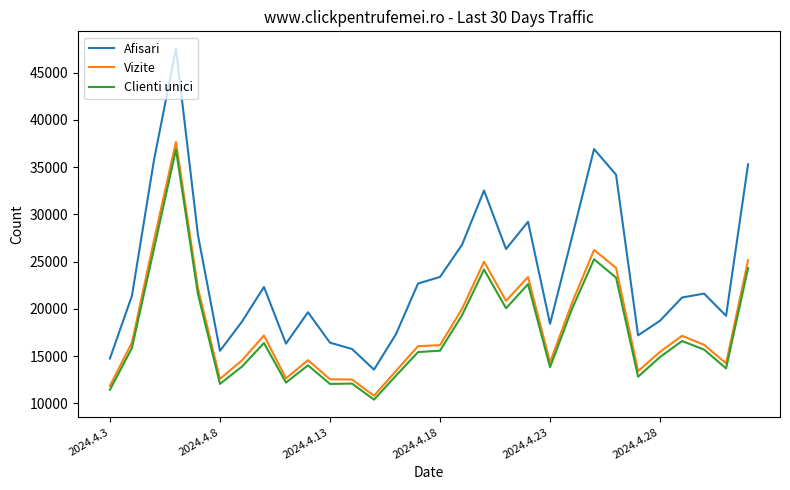

What are all the series names shown in the legend?

Afisari, Vizite, Clienti unici